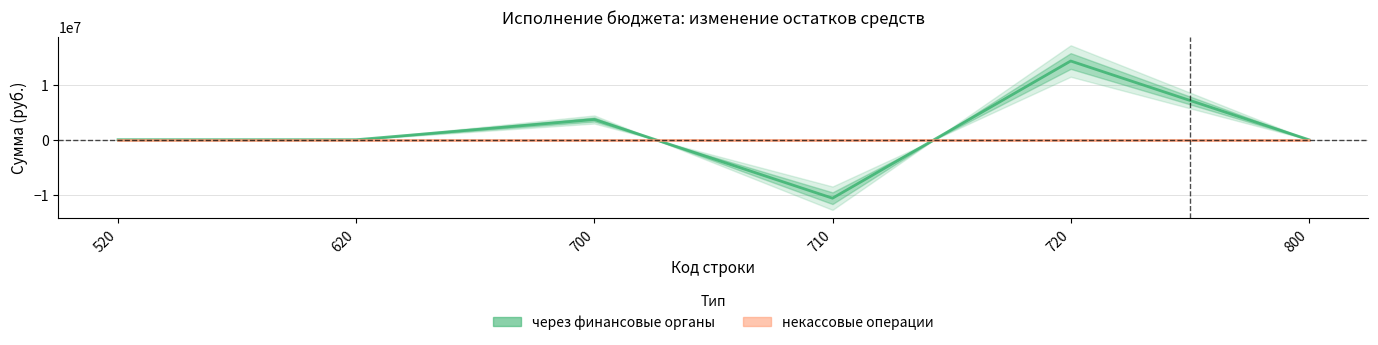

How many distinct data groups are displayed?

2